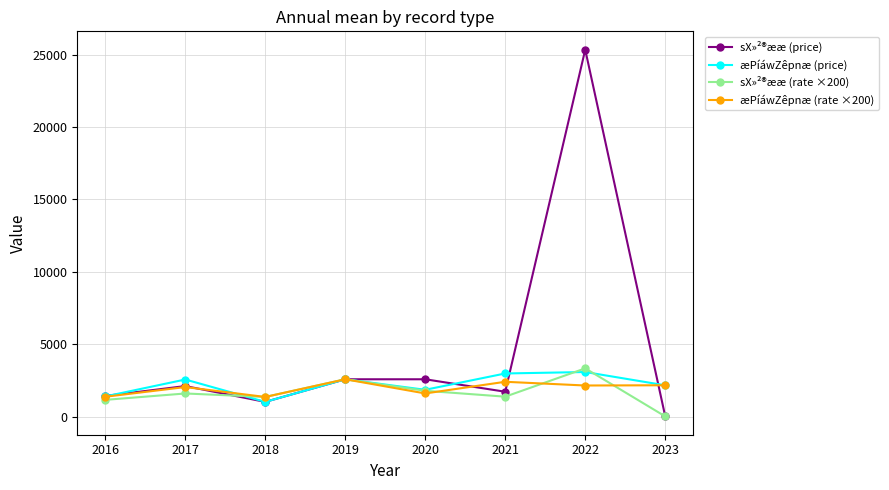

What is the highest value of the æPíáwZêpnæ (rate ×200) series?

2600.0